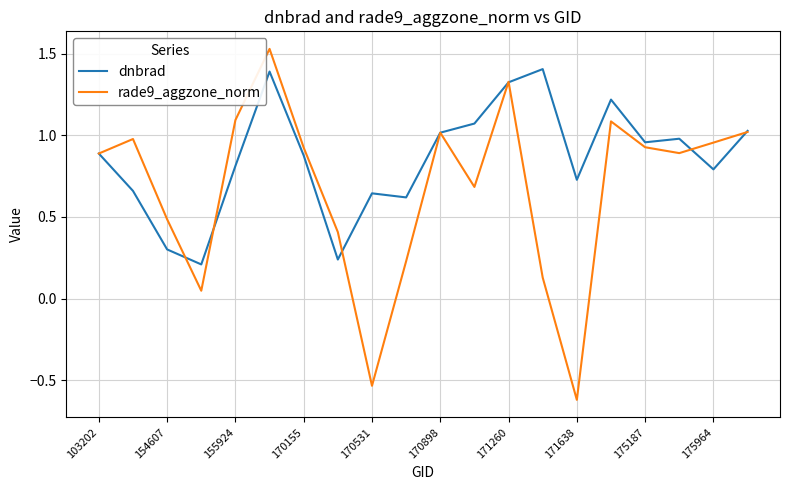

How many interior local valleys does the dnbrad series have?

6